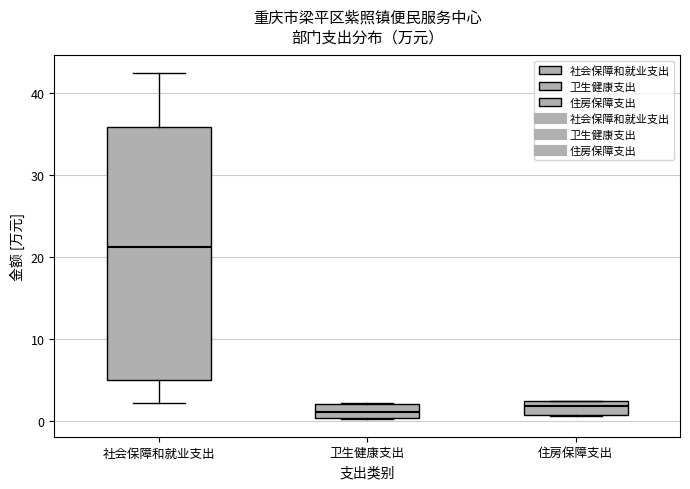

Where does the median line of the box for 社会保障和就业支出 sit on the y-axis? The values are not printed on the chart, so give them approximately, as read against the axis.

21